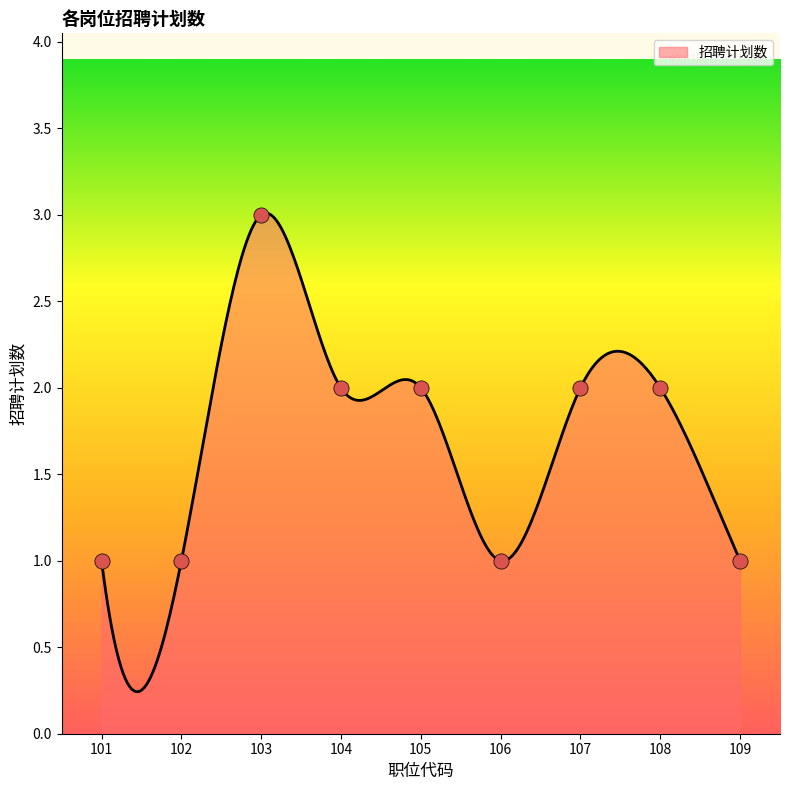

What is the ratio of the value at 102 to the value at 105?

0.5